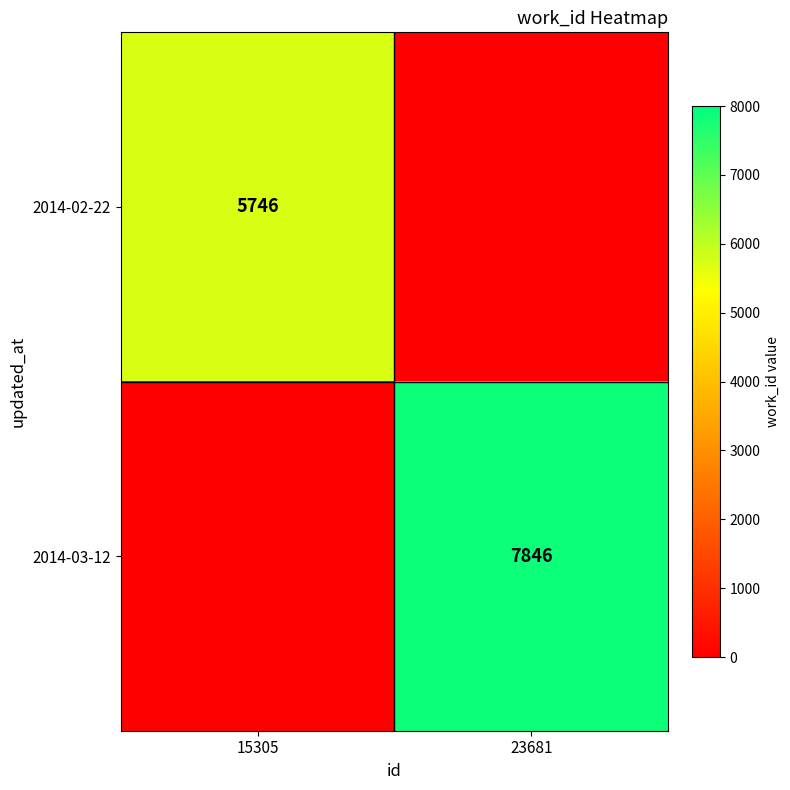

Count the number of data series in this chart.

2